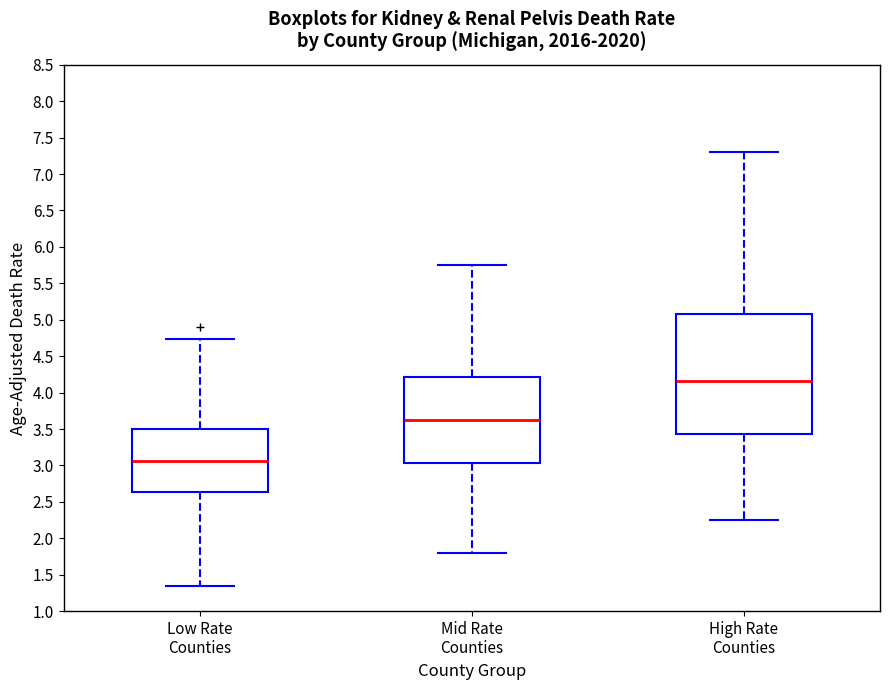

Which box is the tallest, from its lower edge to its upper edge?

High Rate Counties